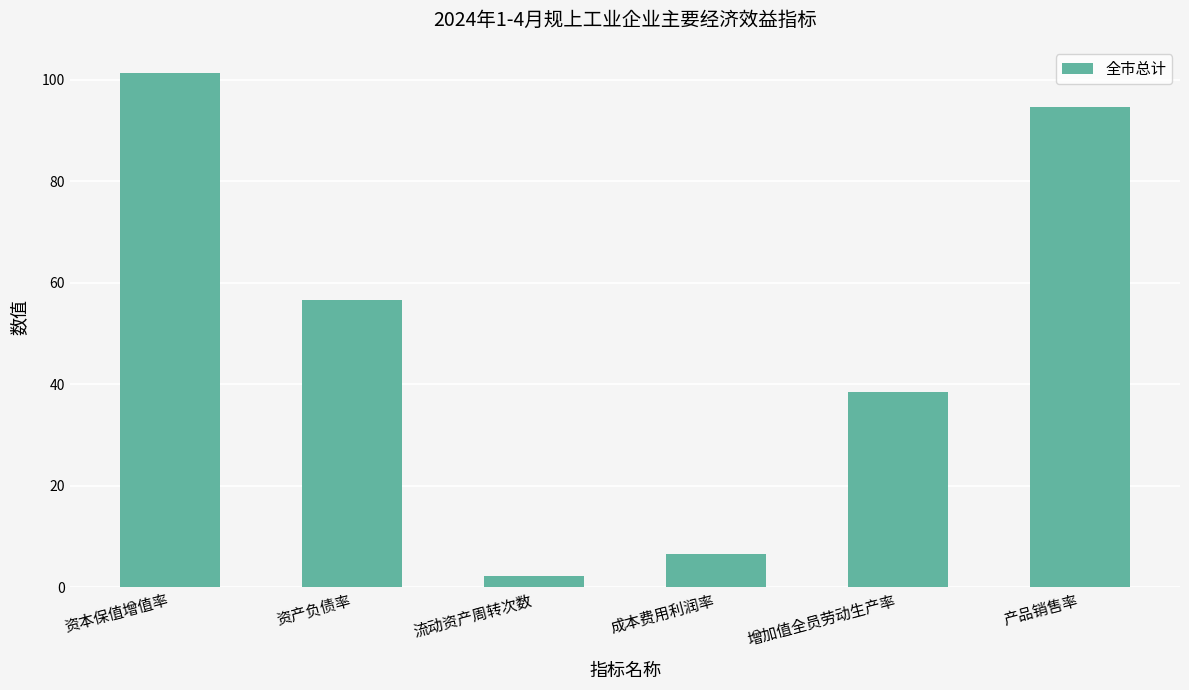

Reading right to left, list all the values displayed in this chart.

94.6	38.6	6.5	2.1	56.6	101.4